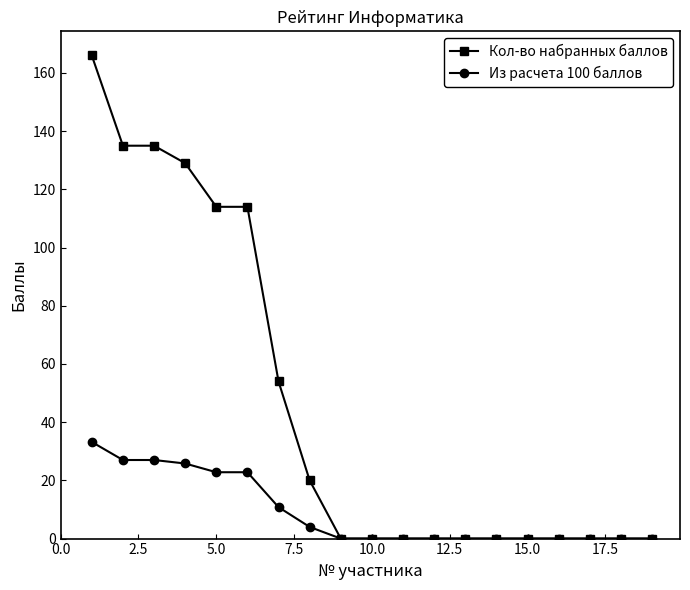

Which series has the widest spread of values?

Кол-во набранных баллов